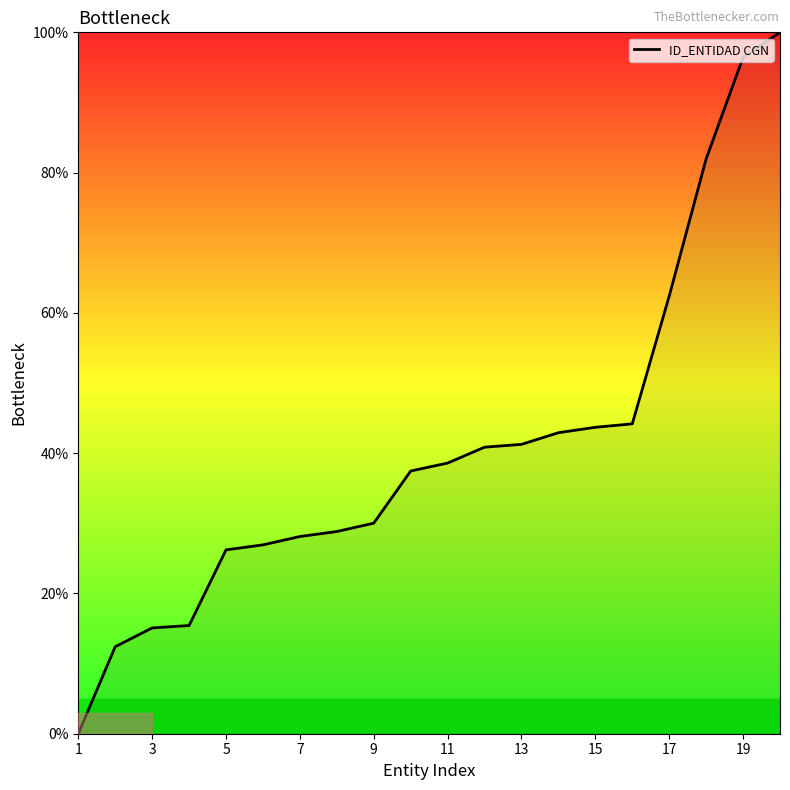

What is the greatest value displayed?

100.0